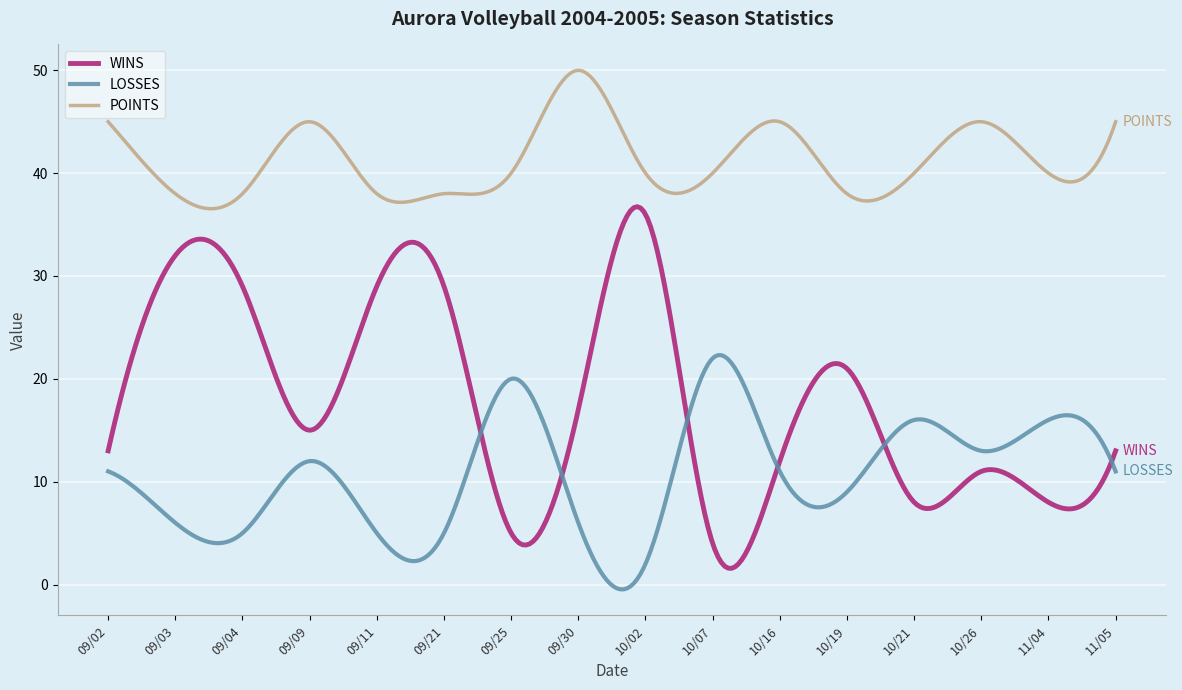

What is the maximum value shown in the chart?

50.0